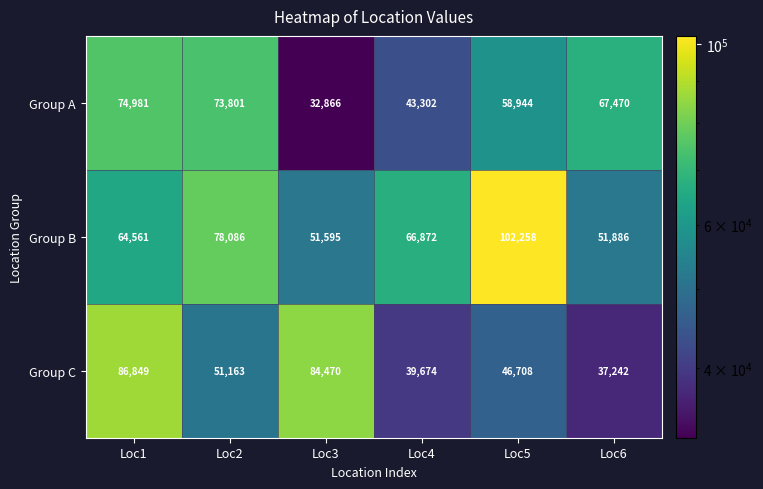

Rank the series by their maximum value, from highest to lowest.

Group B, Group C, Group A